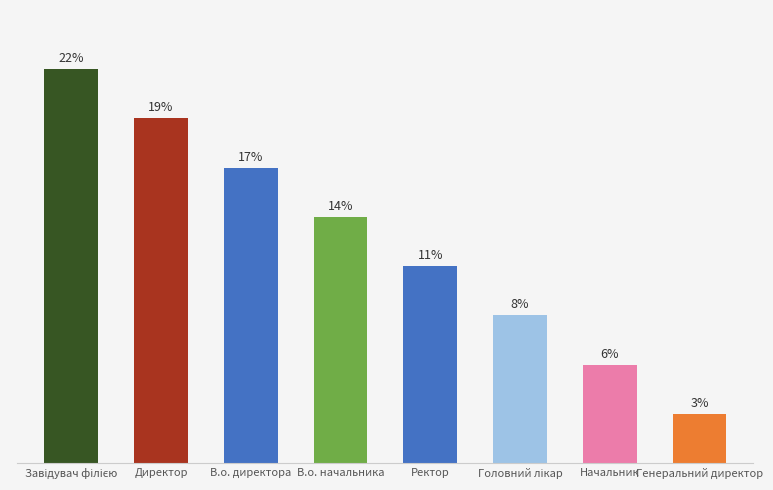

Rank the categories by value from highest to lowest.

Завідувач філією, Директор, В.о. директора, В.о. начальника, Ректор, Головний лікар, Начальник, Генеральний директор